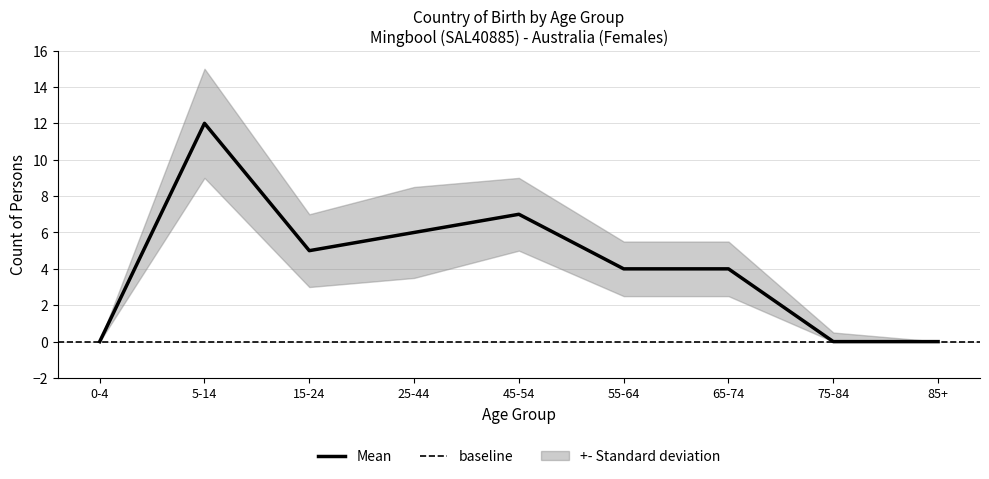

Does the chart display data point markers on the line(s)?

No